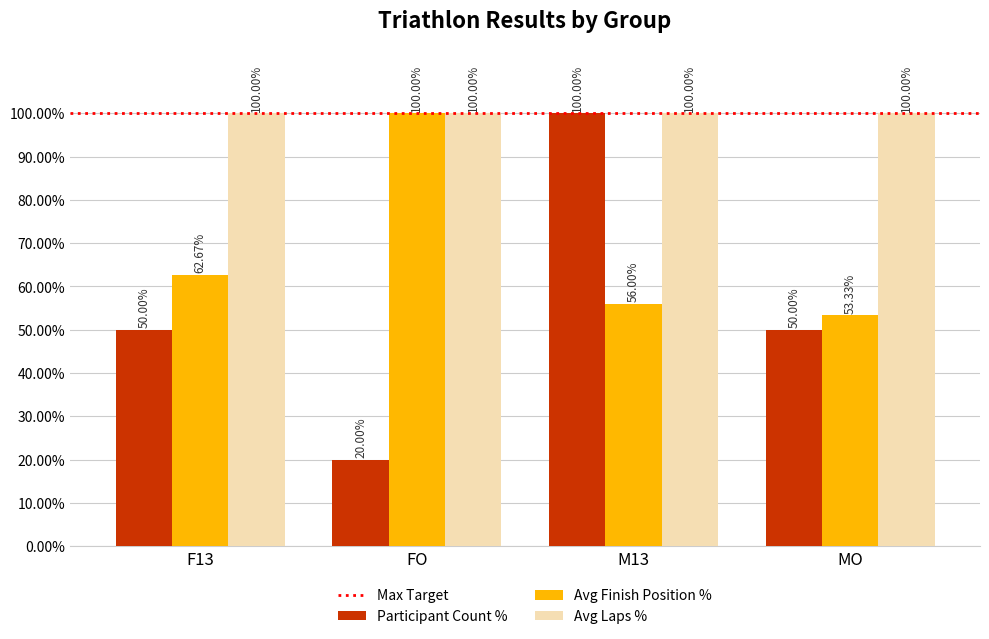

At F13, list the series in order from largest to smallest.

Avg Laps %, Avg Finish Position %, Participant Count %